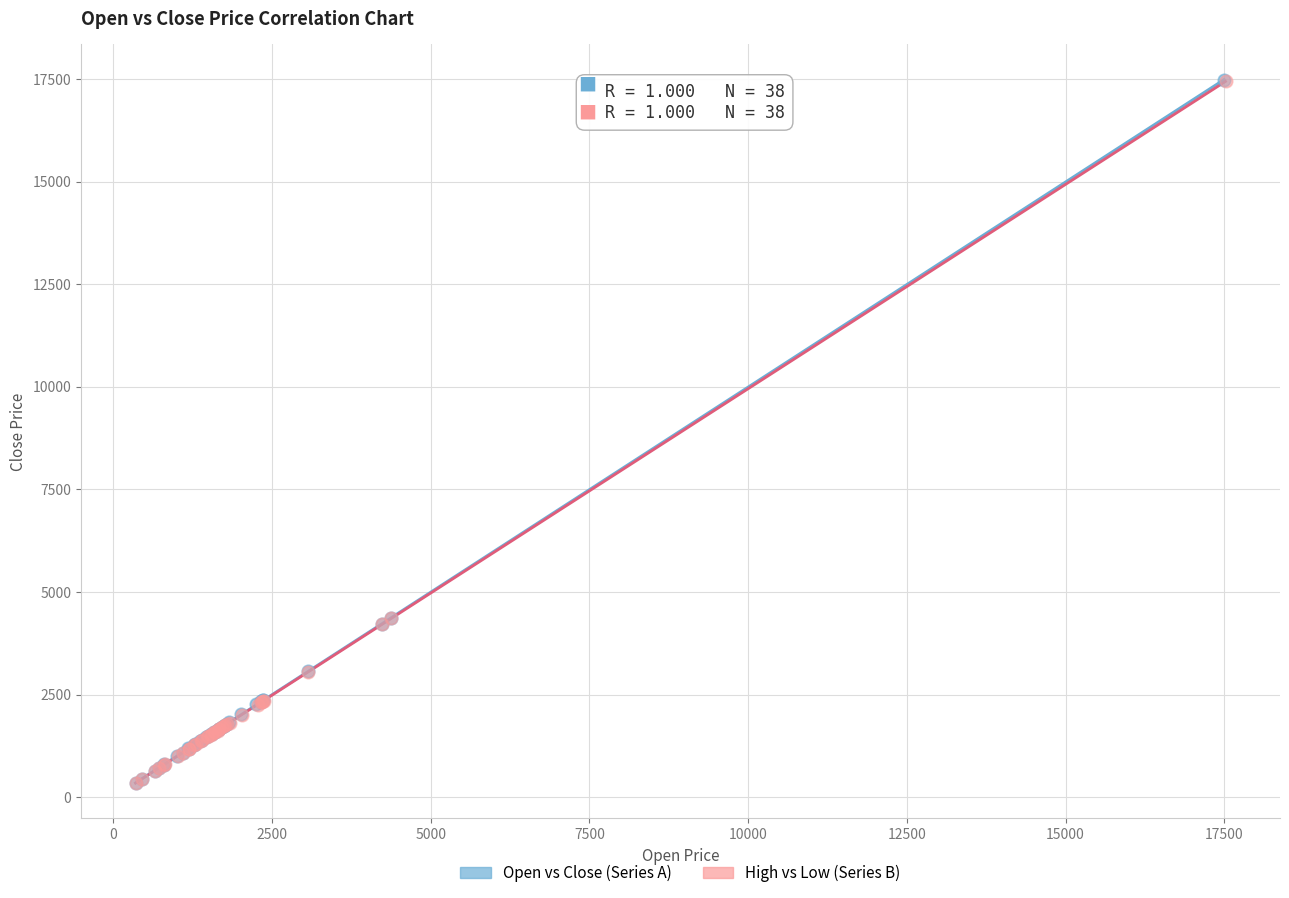

Which series has the widest spread of Y values?

Open vs Close (Series A)